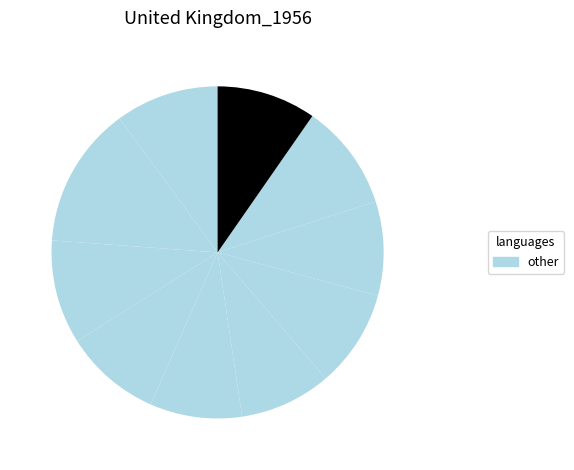

Count the number of slices in the pie.

10